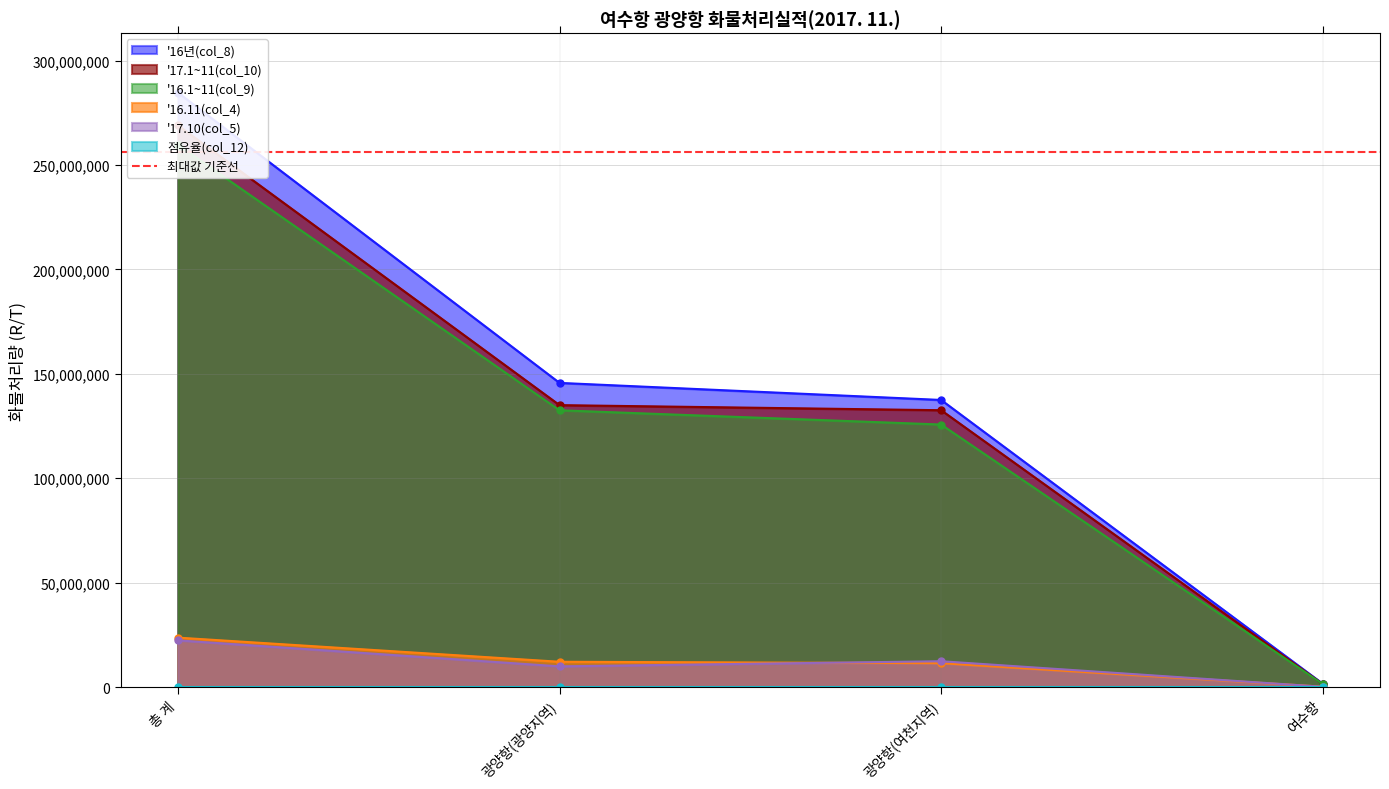

What is the total value across all series at 광양항(여천지역)?

419475425.3